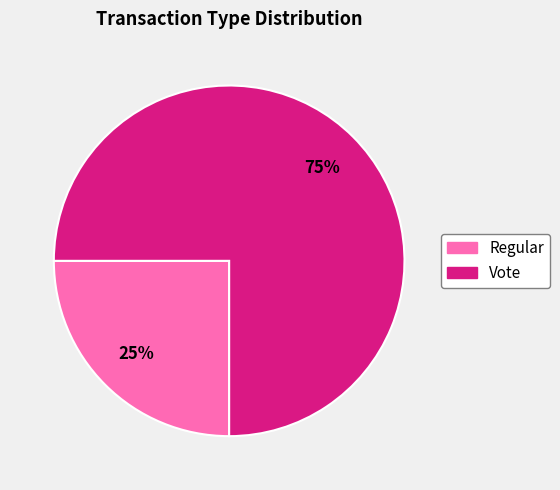

How many segments does this pie chart have?

2